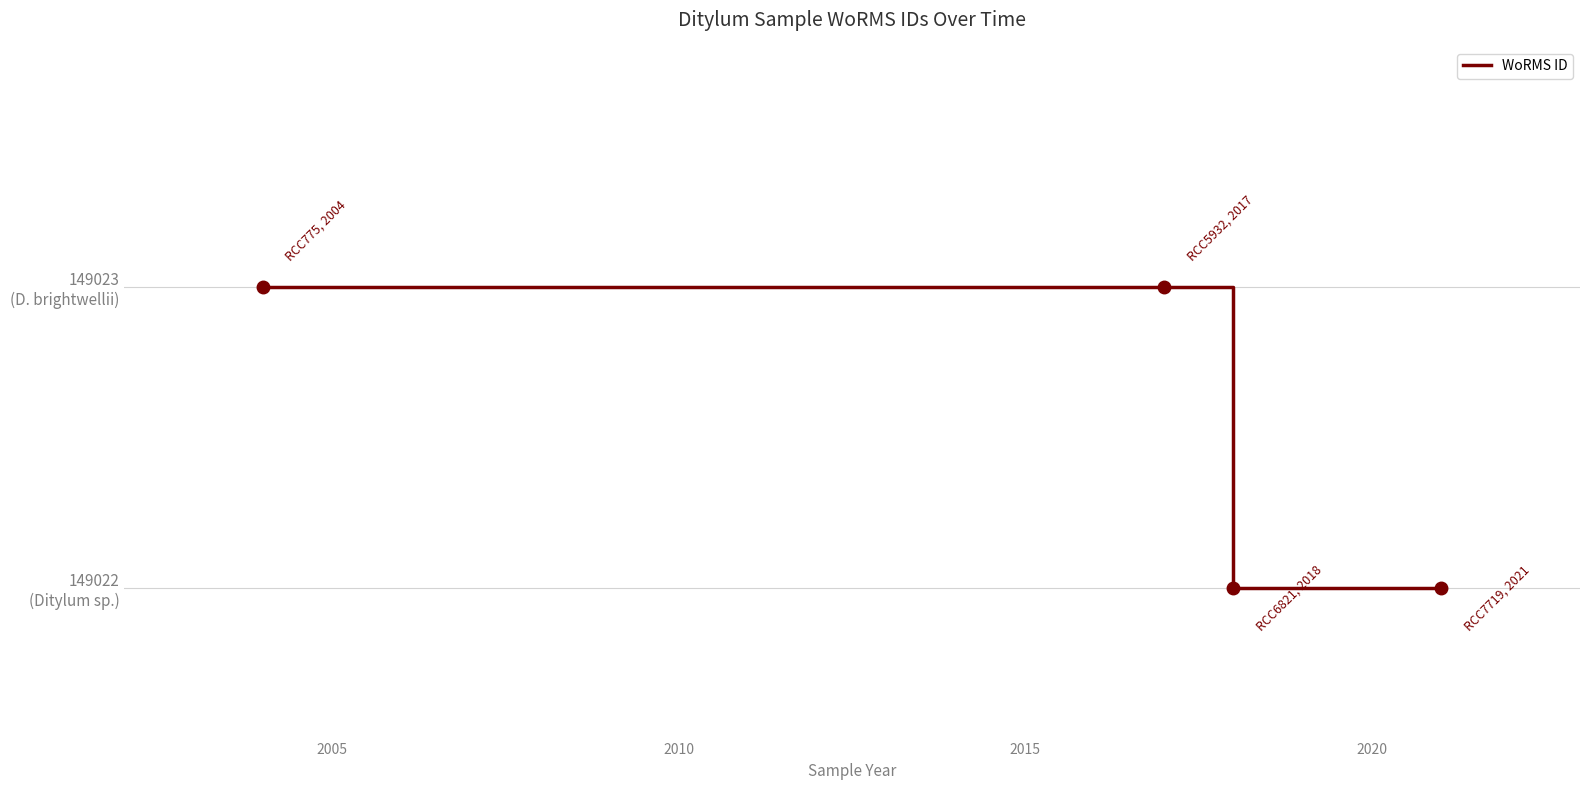

Where is the data nearest to the value 0?

2010